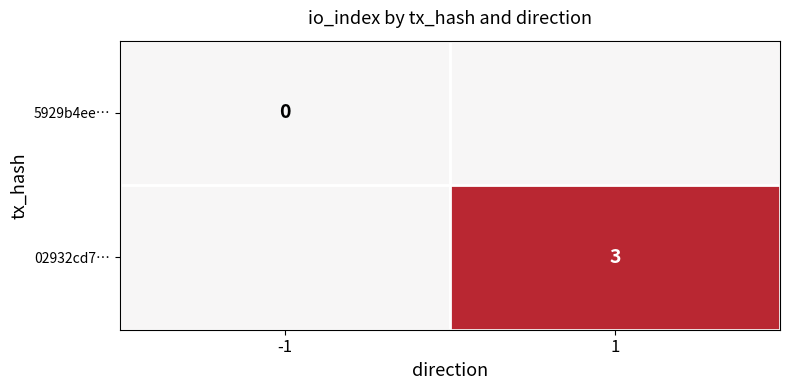

The value of 02932cd7… at 1 is 3. True or false?

True